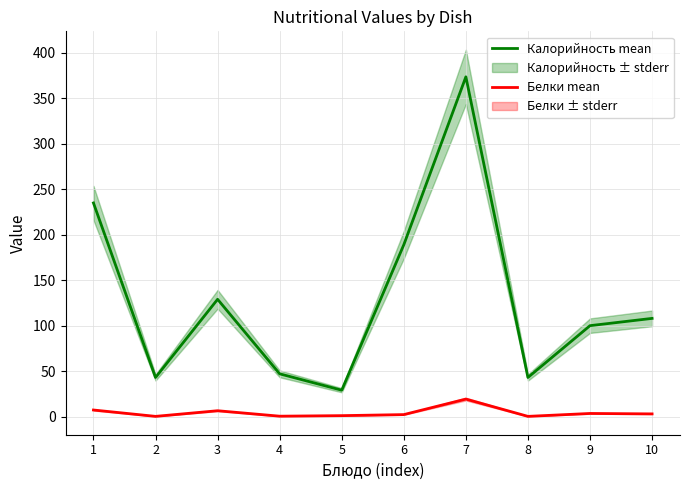

True or false: Калорийность mean and Белки mean intersect in this chart.

False